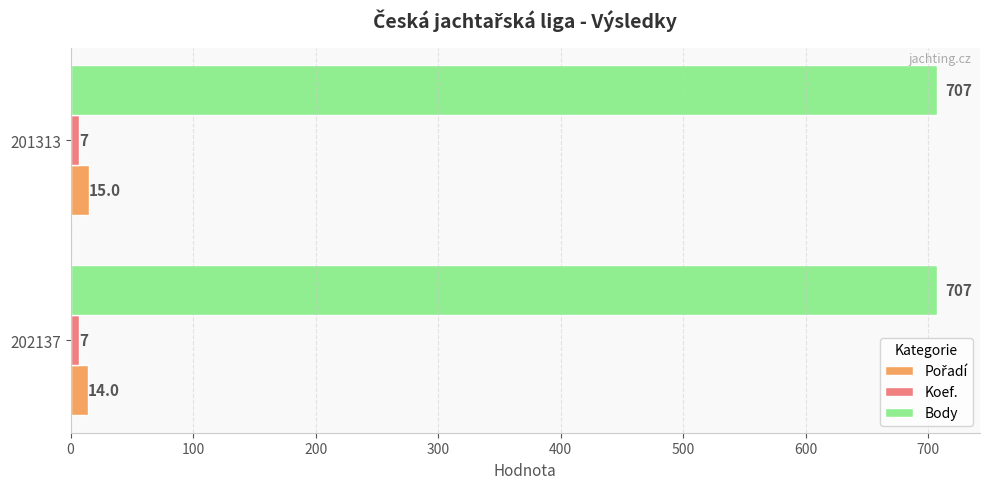

Which series has the largest total across all categories?

Body